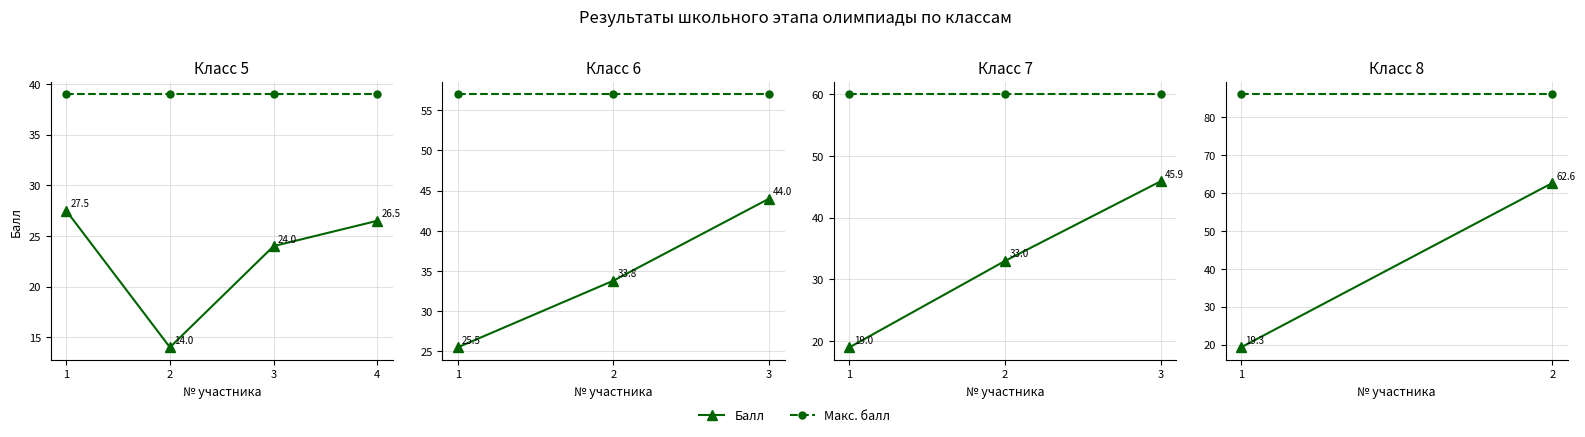

What is the total value across all series at 1?

105.3